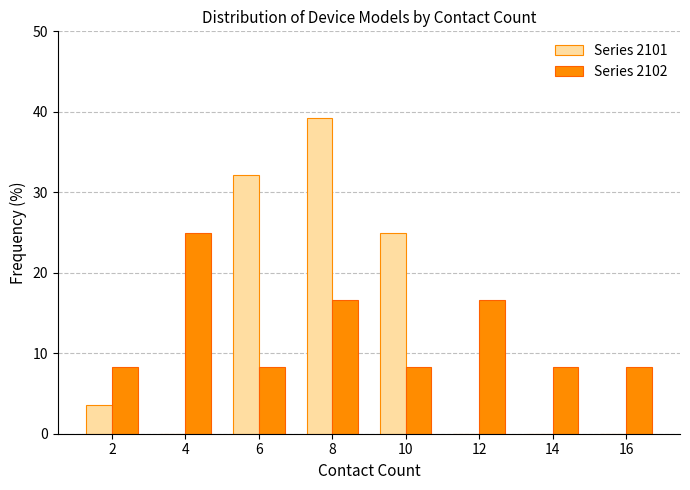

Reading left to right, what are all the values shown in this chart?

Series 2101: 2=3.6	4=0.0	6=32.1	8=39.3	10=25.0	12=0.0	14=0.0	16=0.0
Series 2102: 2=8.3	4=25.0	6=8.3	8=16.7	10=8.3	12=16.7	14=8.3	16=8.3